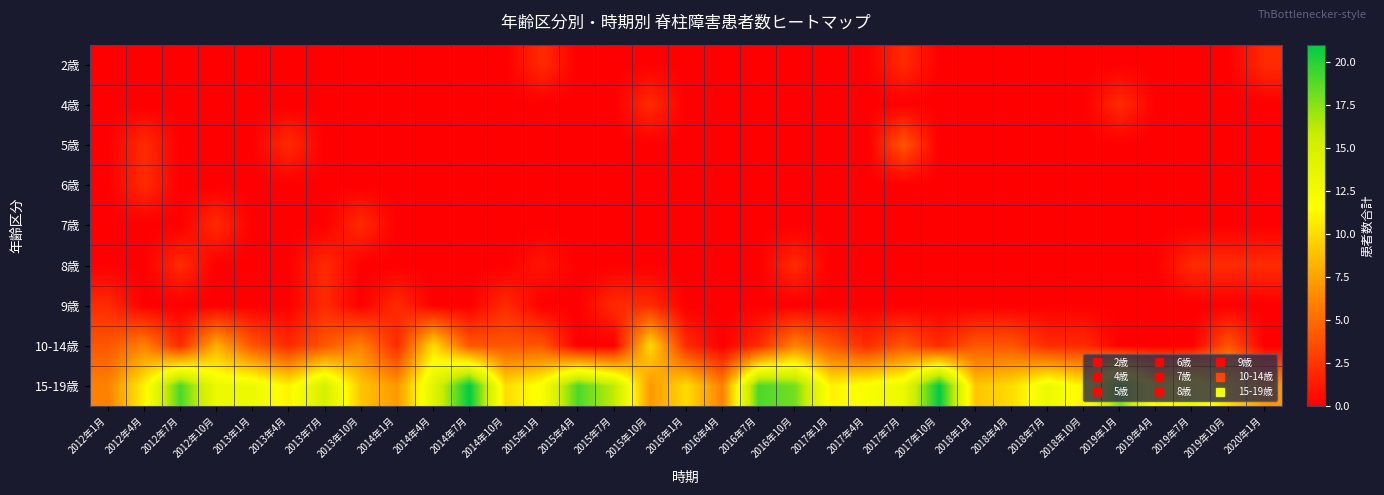

What is the difference between the highest and lowest values at 2012年10月?

13